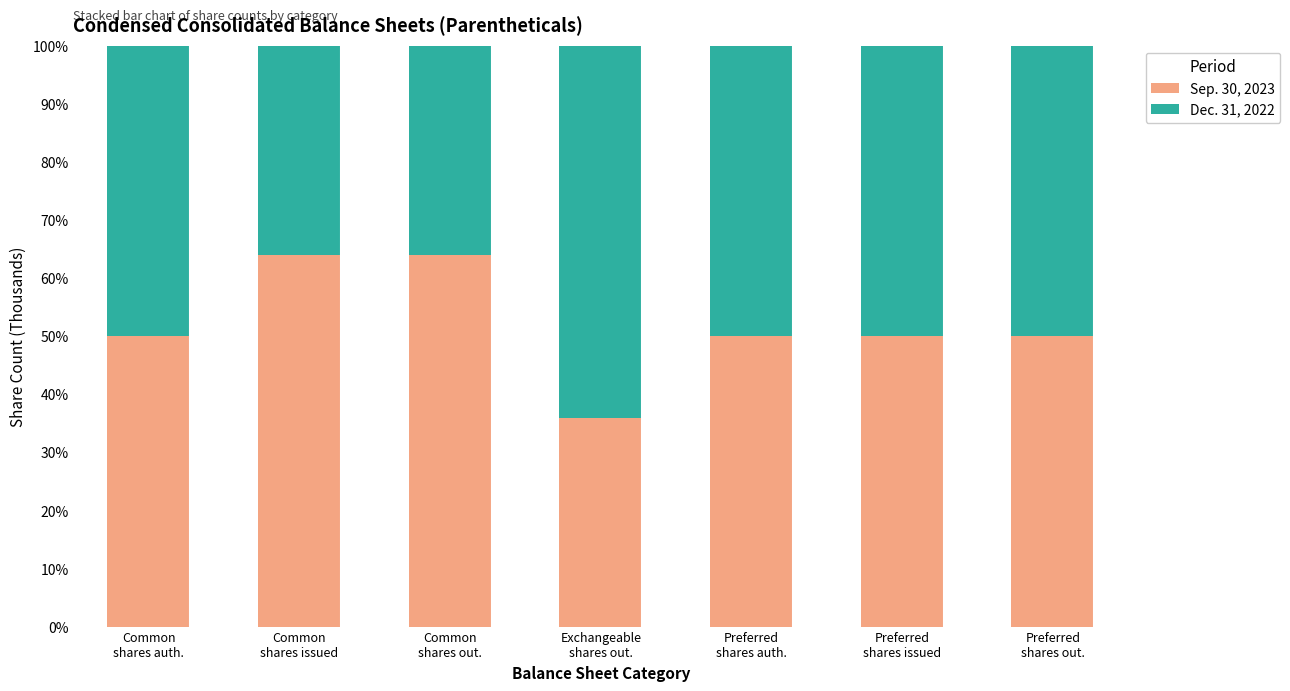

What is the highest value of the Sep. 30, 2023 series?

63.9